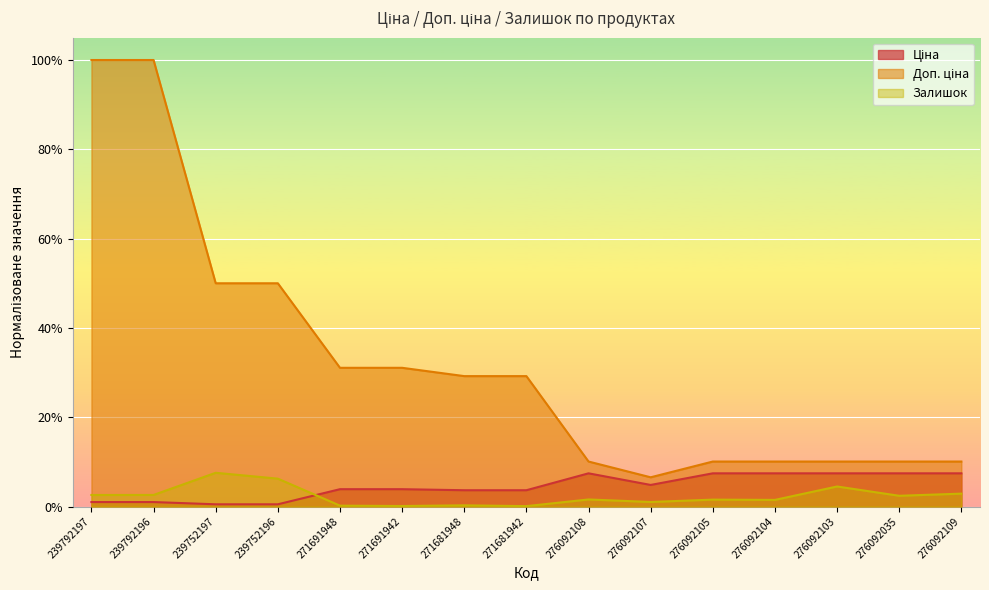

Where is the first local maximum for Залишок?

239752197